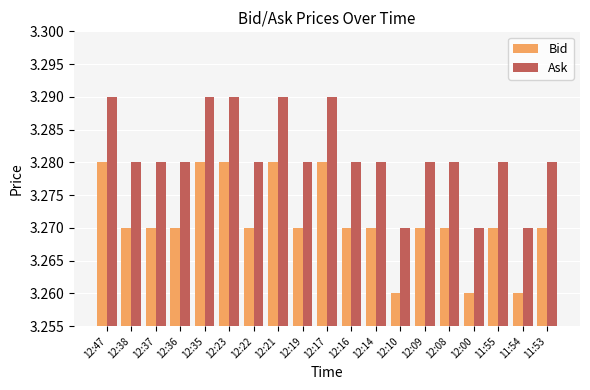

Is it true that Bid equals 1.0 at 12:08?

False